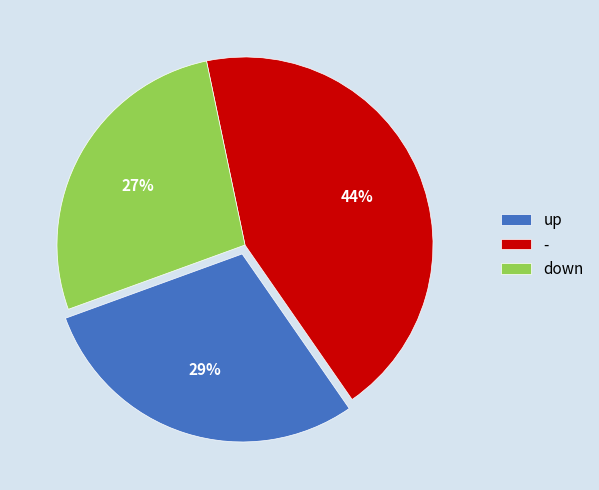

Approximately how many times larger is the value at down compared to up?

0.9